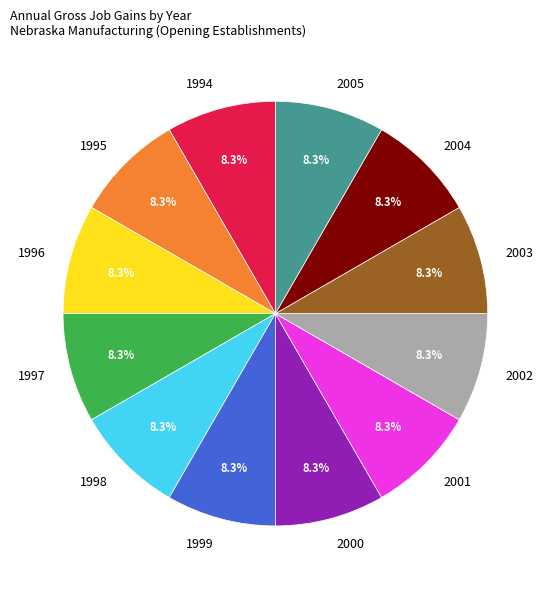

Combined, what portion of the pie is 1996 and 1997?

16.7%